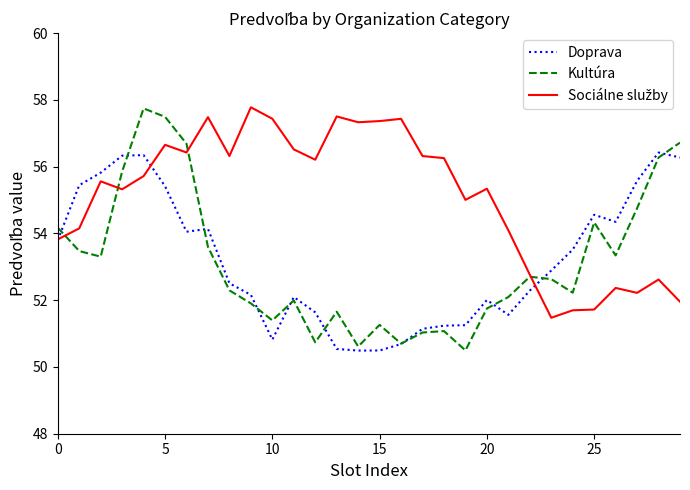

What is the maximum value shown in the chart?

57.8